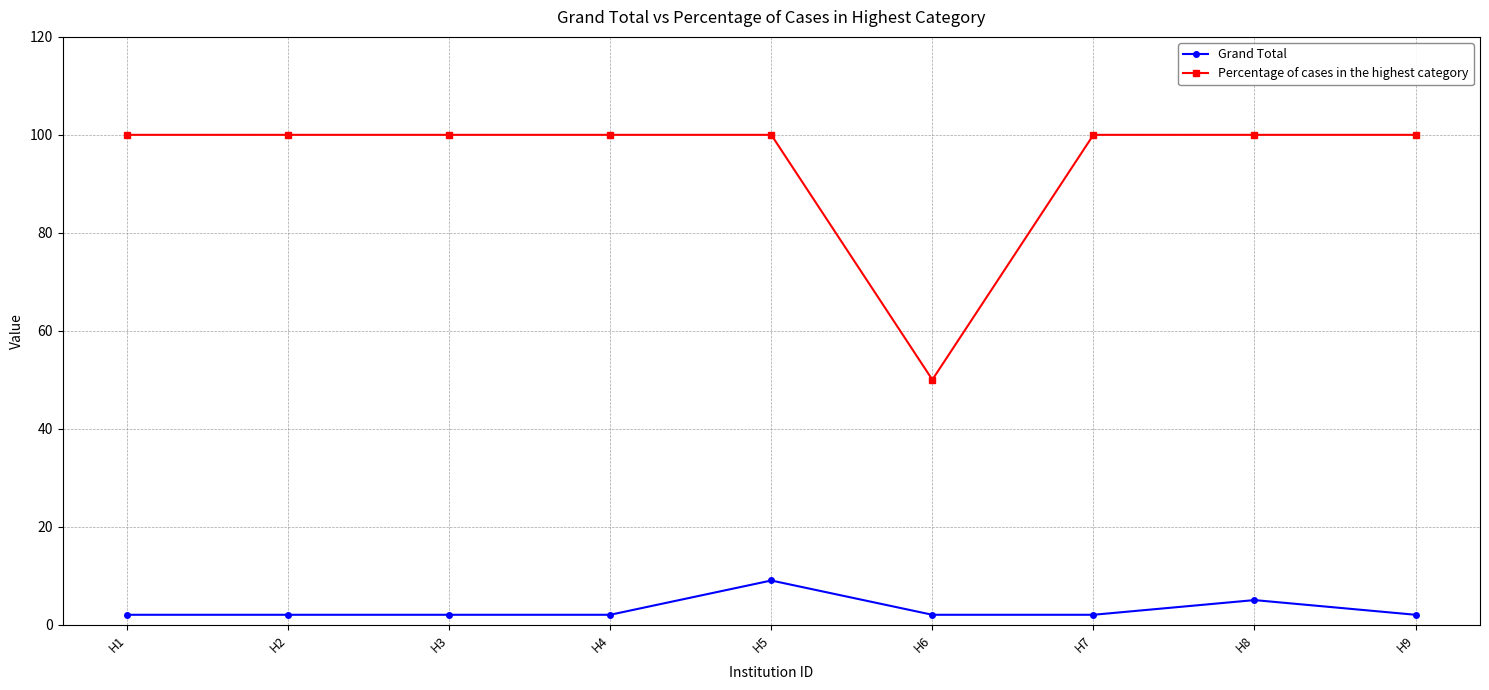

Reading right to left, transcribe all the data shown in this chart.

Grand Total: H9=2	H8=5	H7=2	H6=2	H5=9	H4=2	H3=2	H2=2	H1=2
Percentage of cases in the highest category: H9=100	H8=100	H7=100	H6=50	H5=100	H4=100	H3=100	H2=100	H1=100